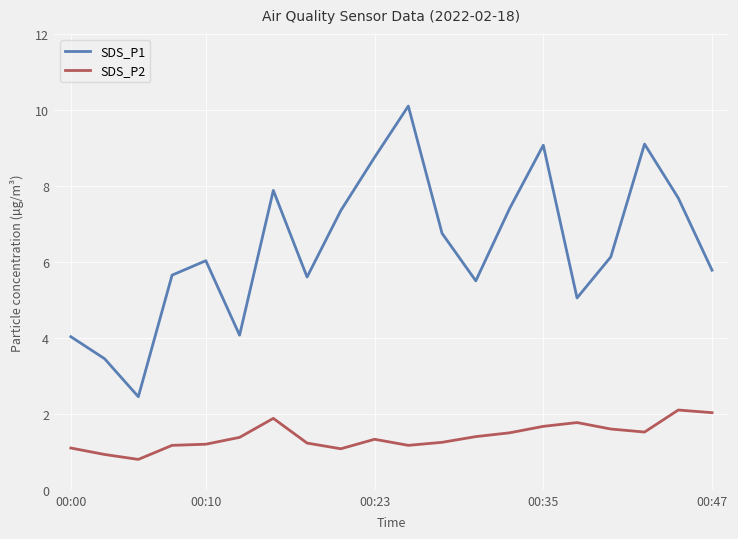

Which series has the widest spread of values?

SDS_P1